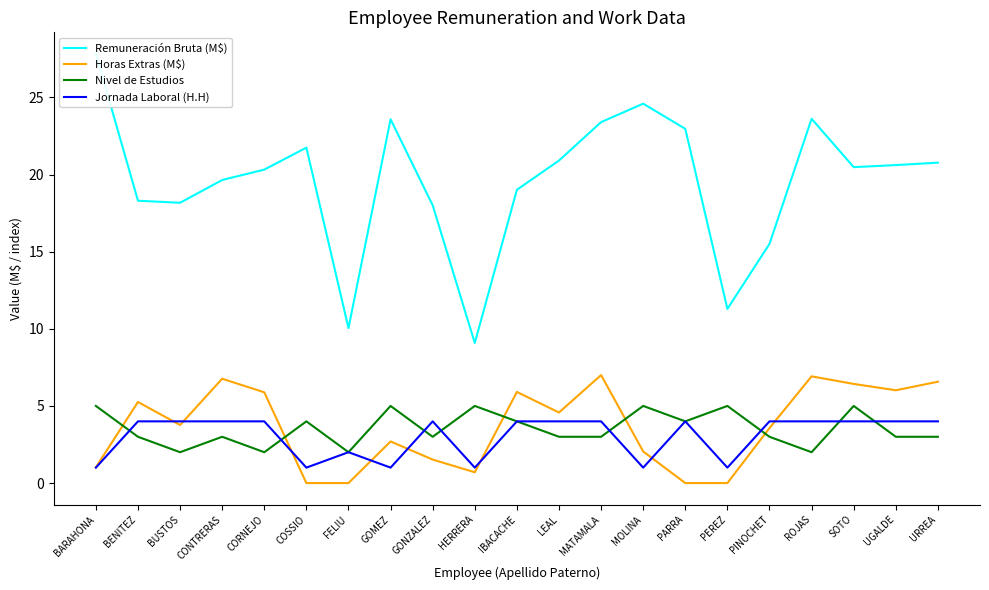

Does the chart have visible grid lines?

No